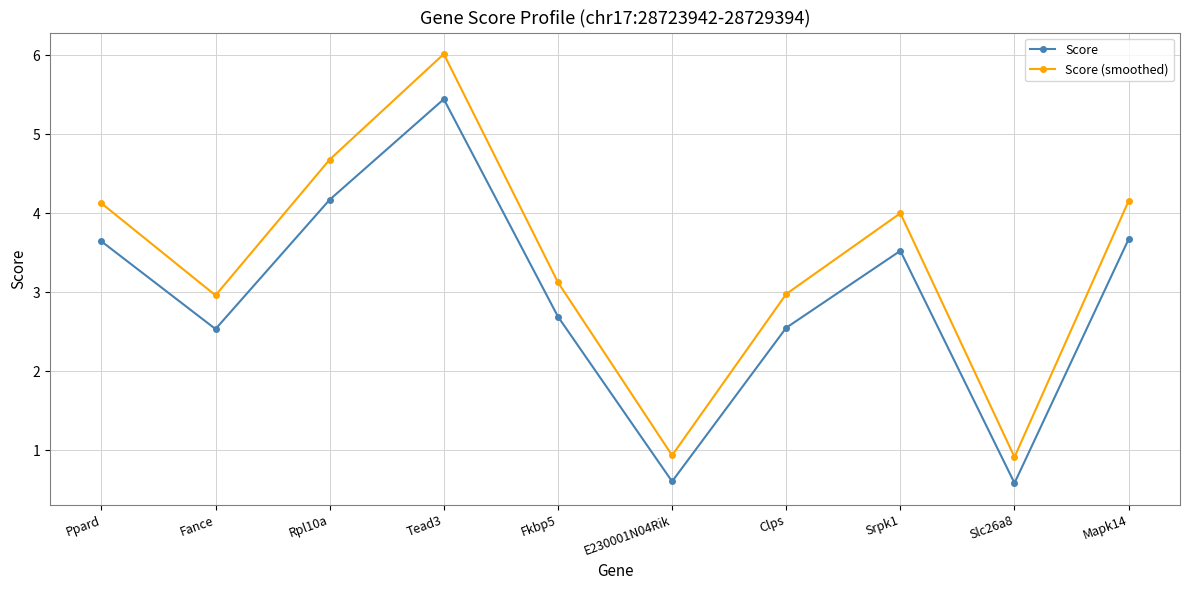

Is it true that Score (smoothed) equals 4.1 at Ppard?

True